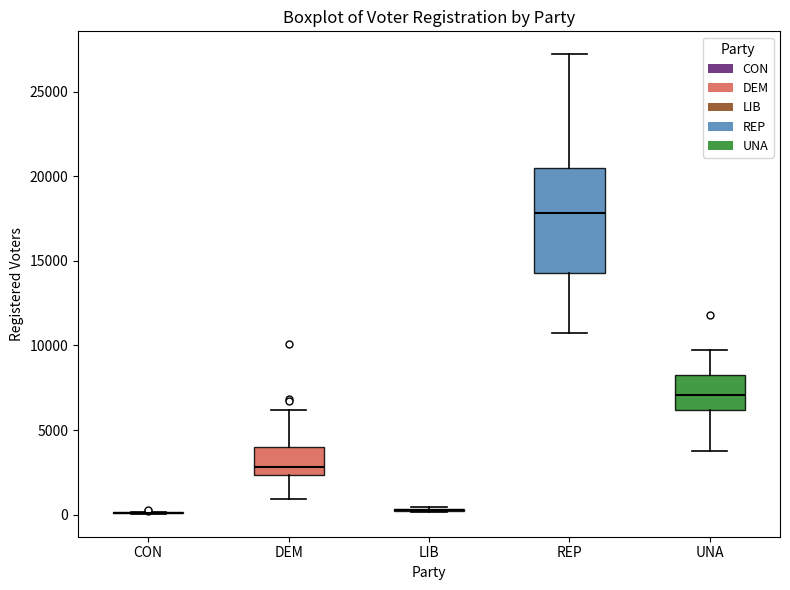

Comparing the boxes themselves (not the whiskers), which one is the tallest?

REP